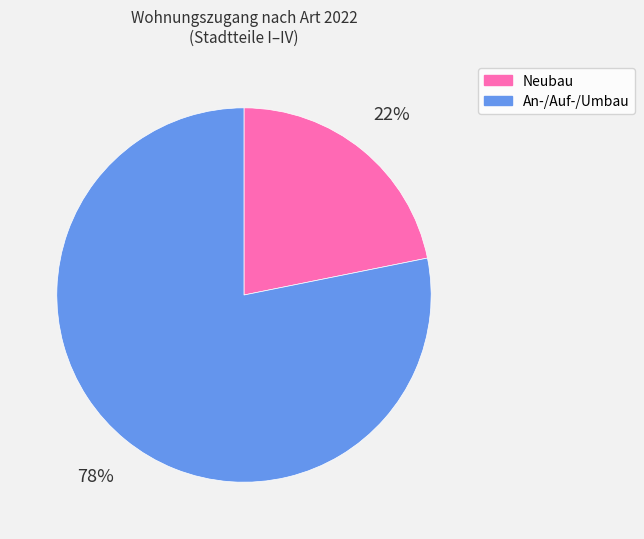

Is there a majority slice in this chart?

Yes